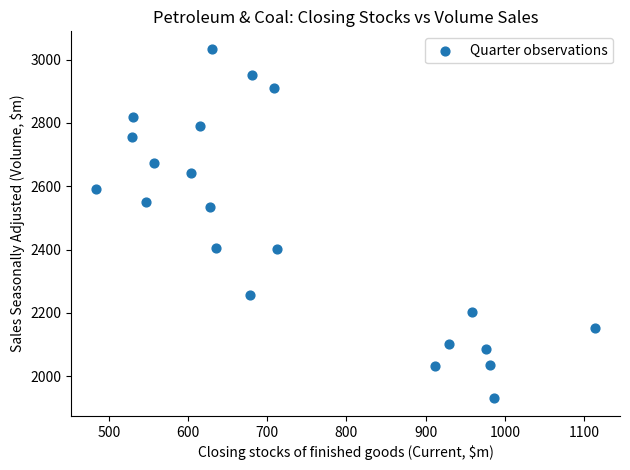

What is the range of X values (max minus min)?

630